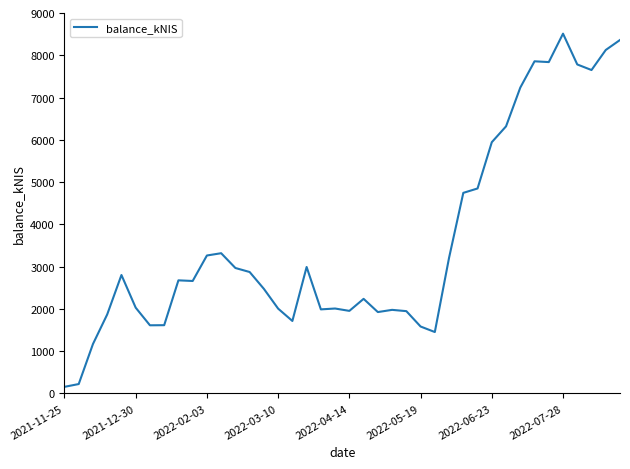

What is the smallest value displayed?

154.7